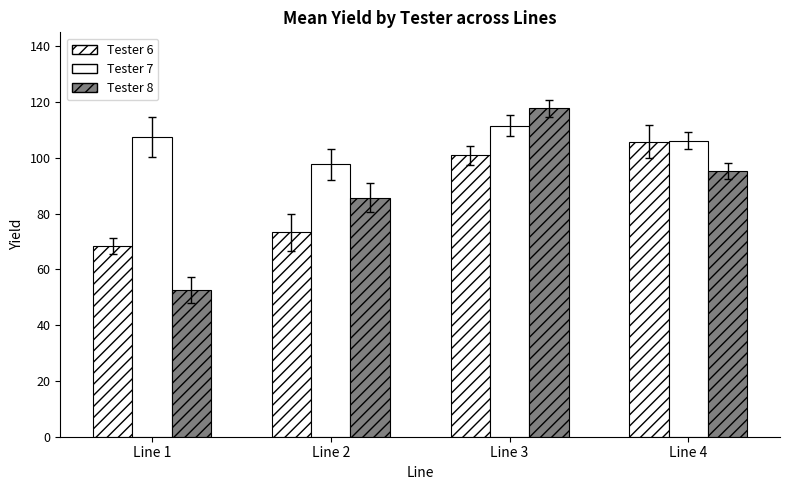

Count the number of data series in this chart.

3